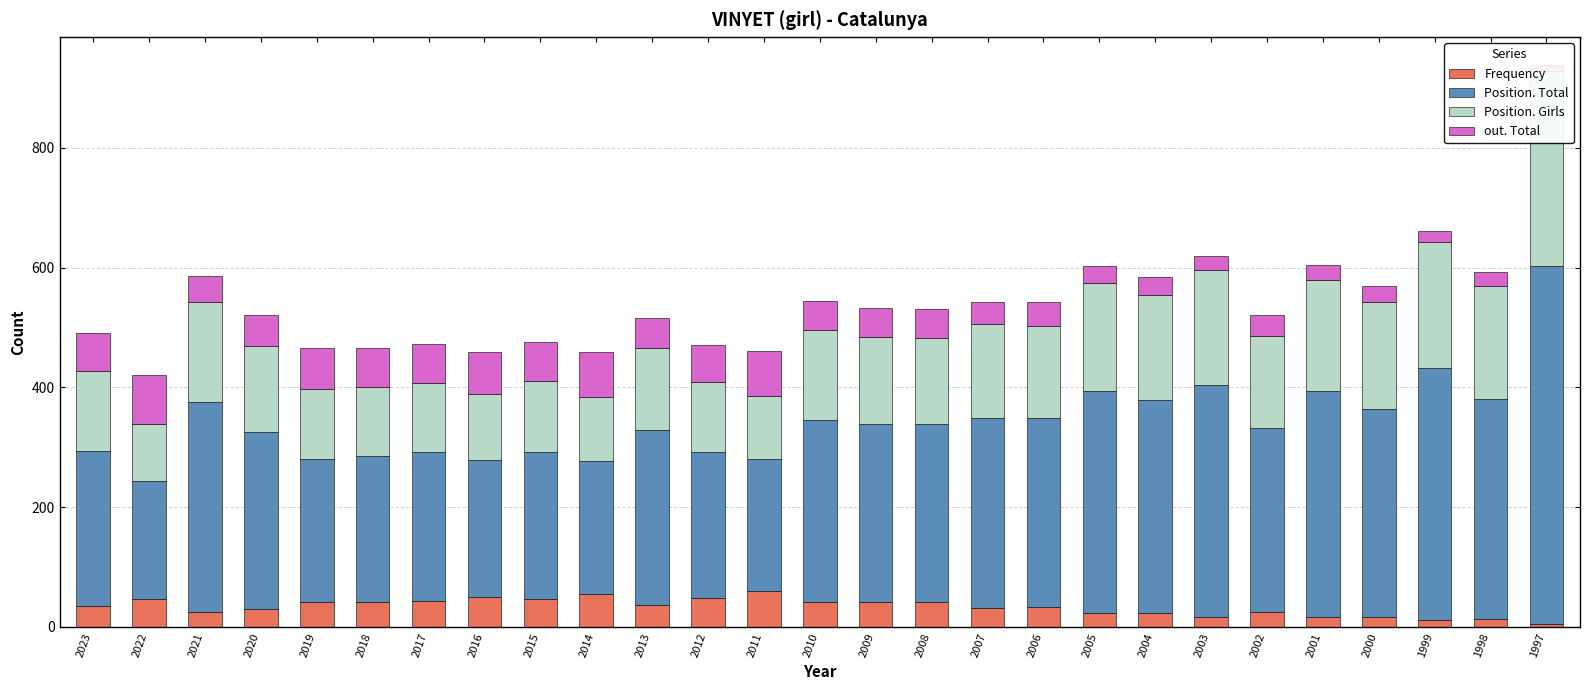

What is the maximum value for out. Total?

83